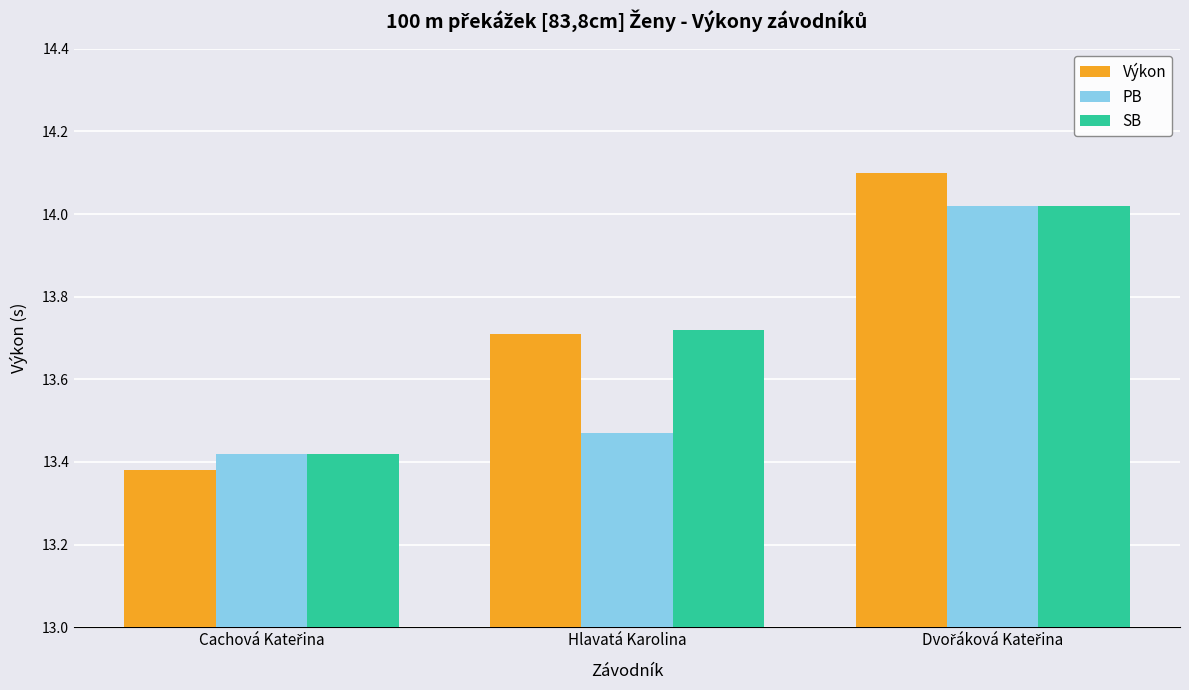

What is the difference between the maximum and minimum values in the Výkon series?

0.7